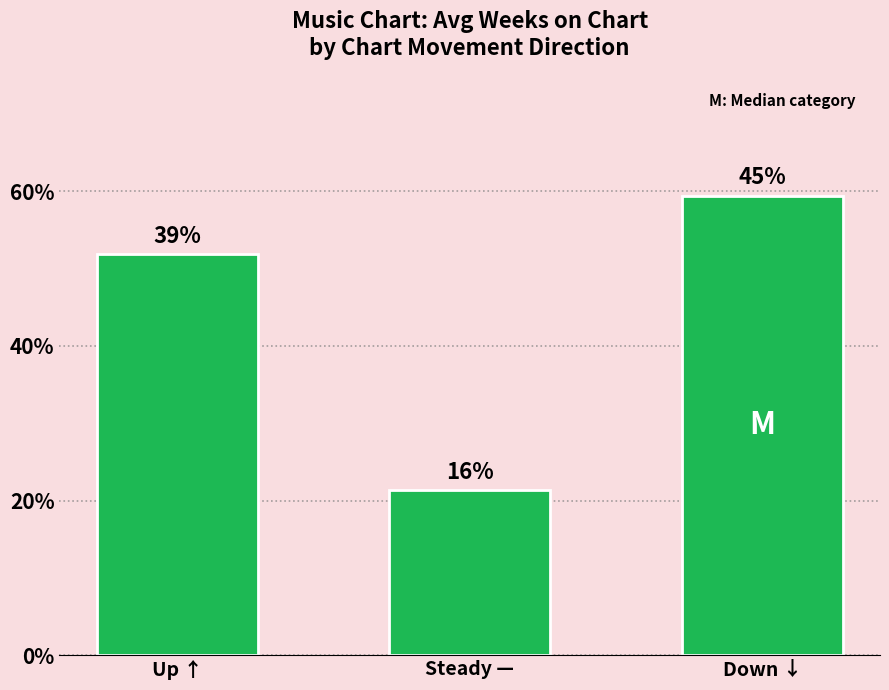

How many categories are shown in the chart?

3